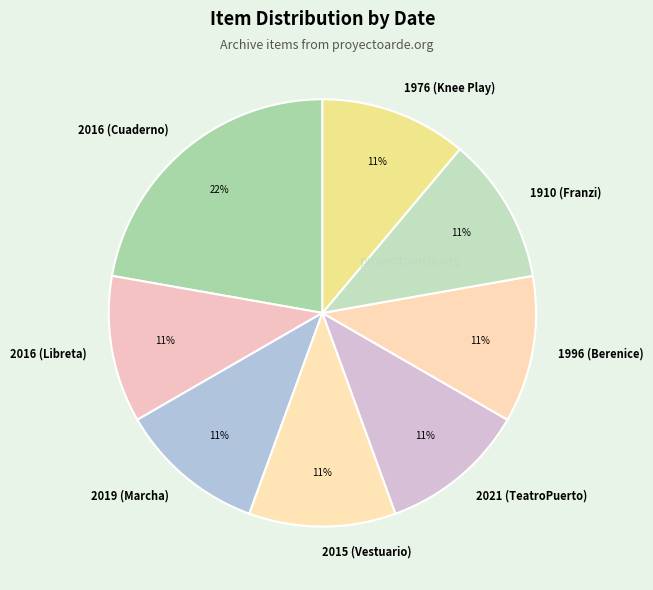

Is there a majority slice in this chart?

No